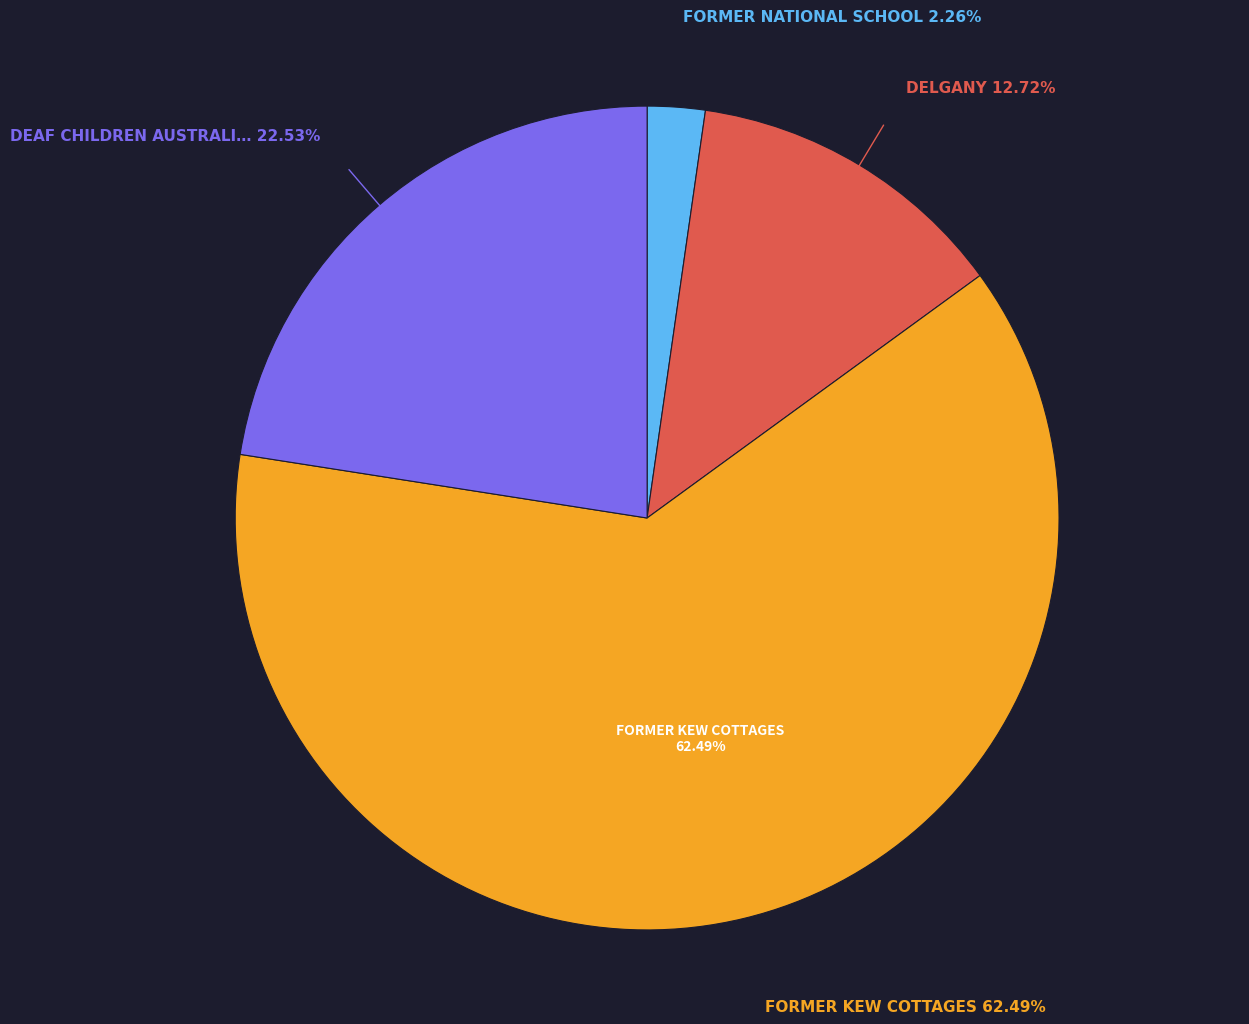

Which slice is the smallest?

FORMER NATIONAL SCHOOL